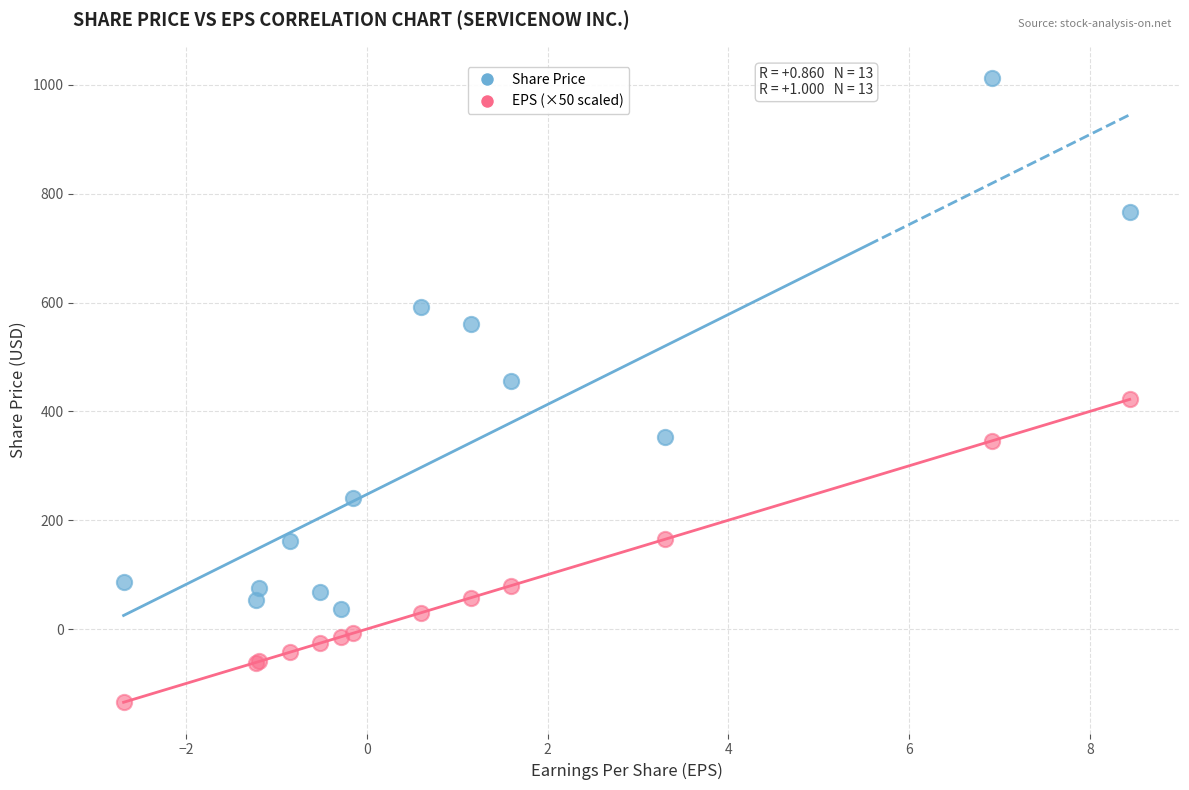

What are all the series names shown in the legend?

Share Price, EPS (×50 scaled)